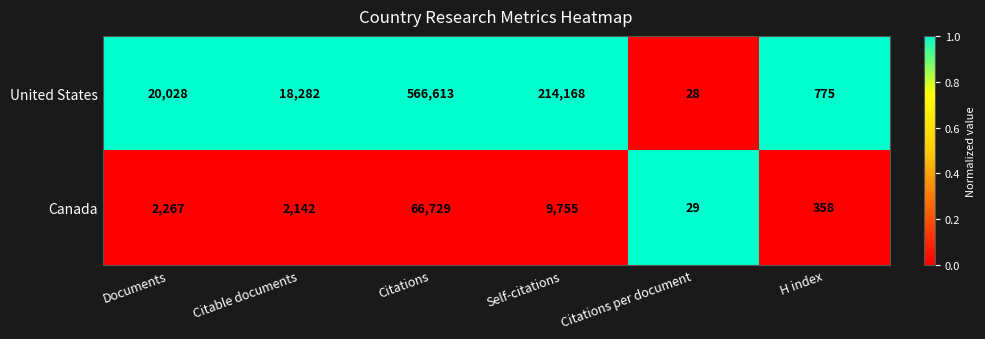

Between Self-citations and H index, which series saw the biggest shift?

United States